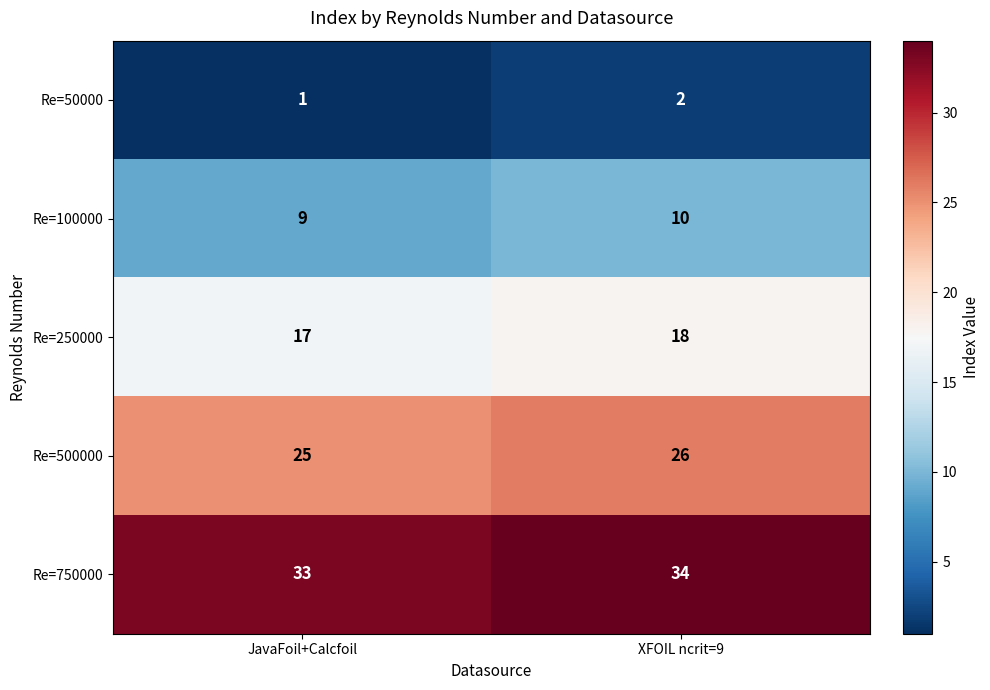

What is the spread (max minus min) of values at JavaFoil+Calcfoil?

32